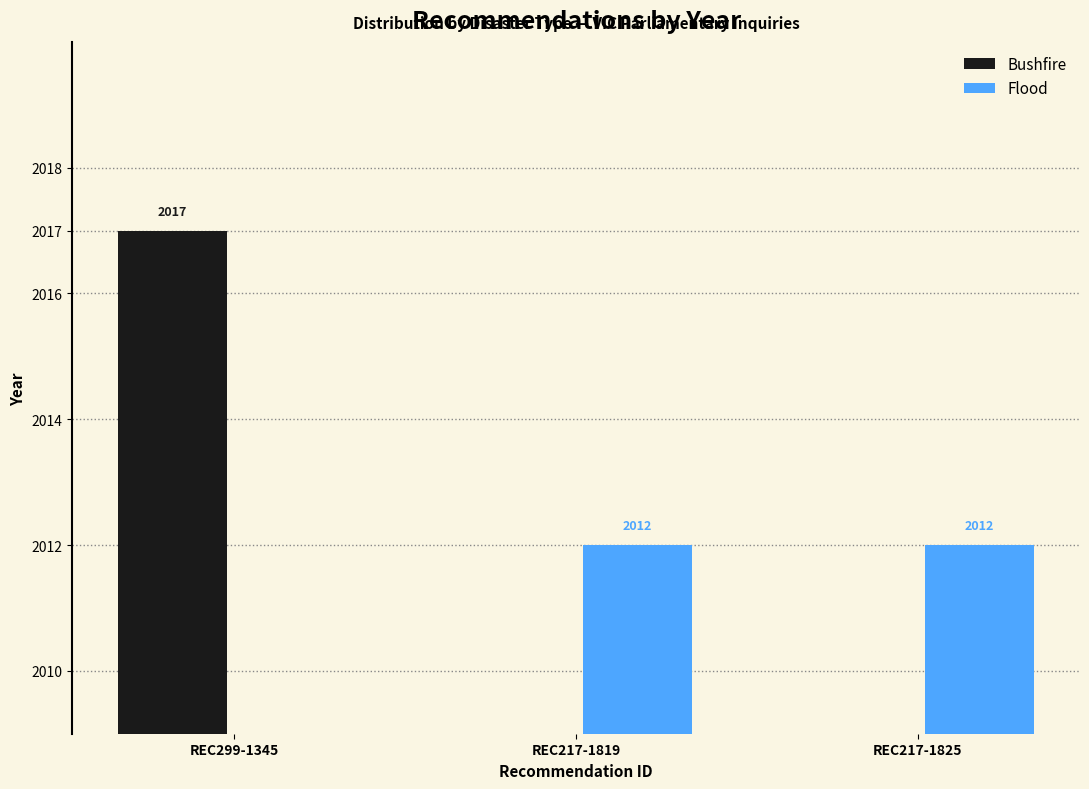

How many bars are there in total?

3